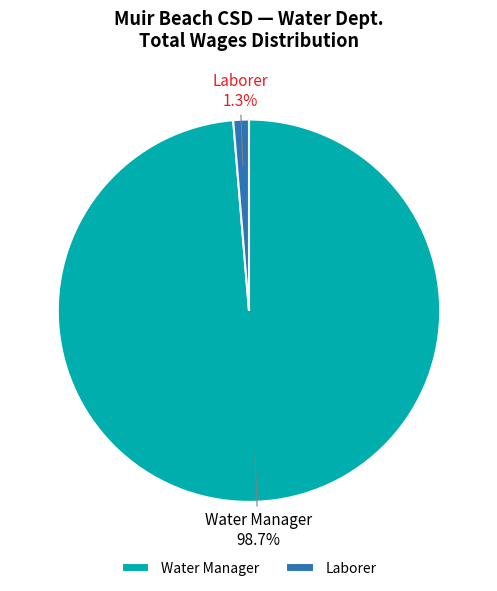

Is Laborer the majority of the pie?

No